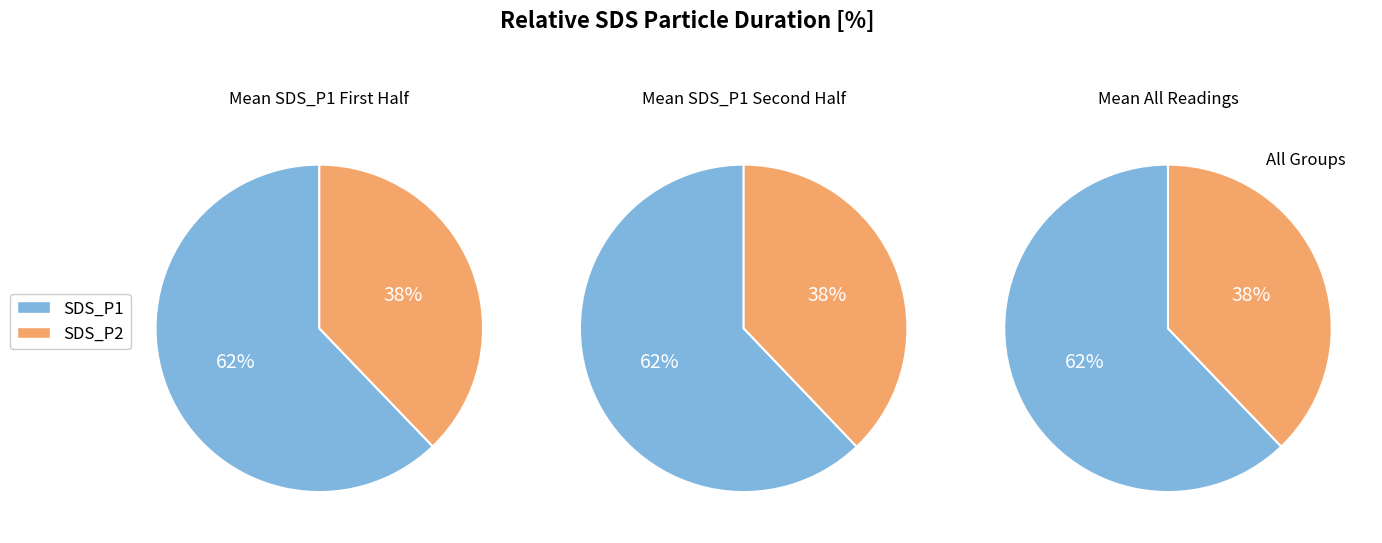

Does 35 account for over 50% of the chart?

No